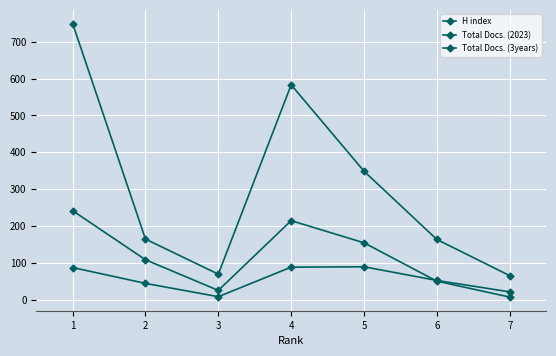

Count the number of categories in the chart.

7